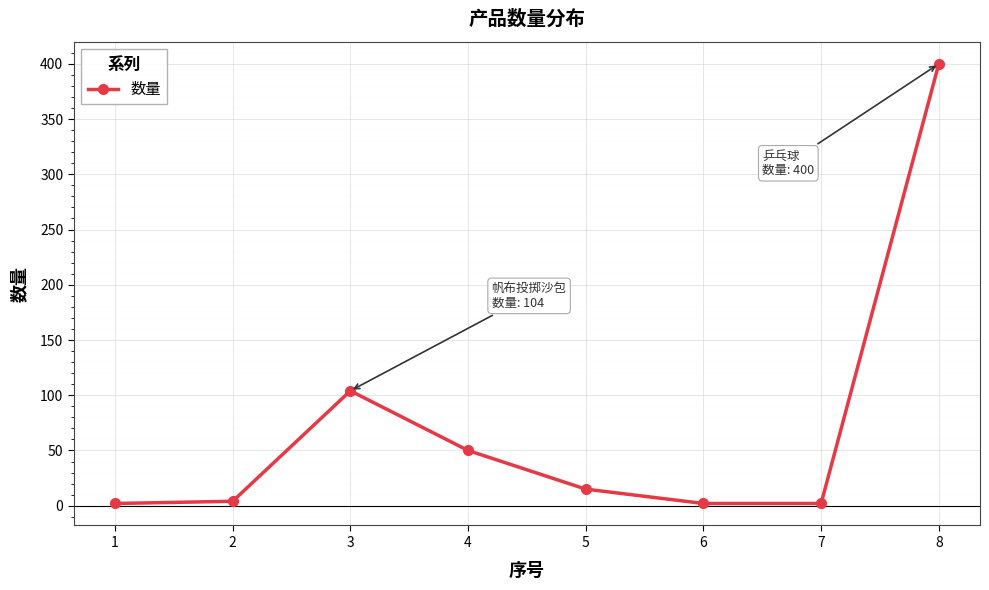

Is it true that the value at 8 is 400?

True